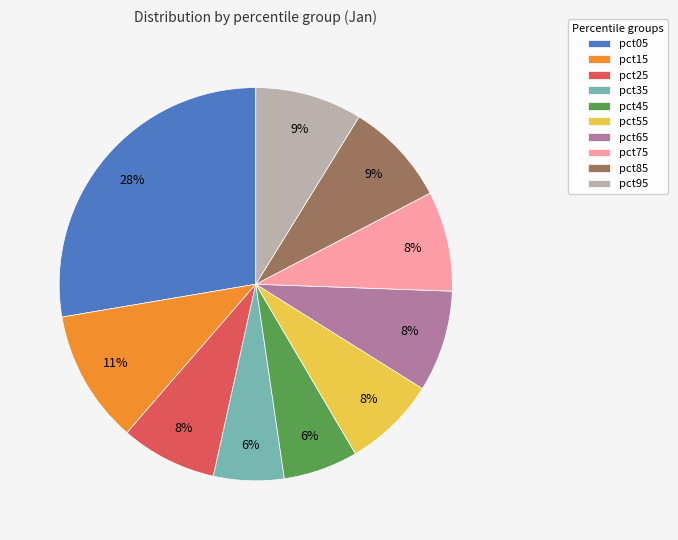

To the nearest percent, what percentage of the pie is pct75?

8%